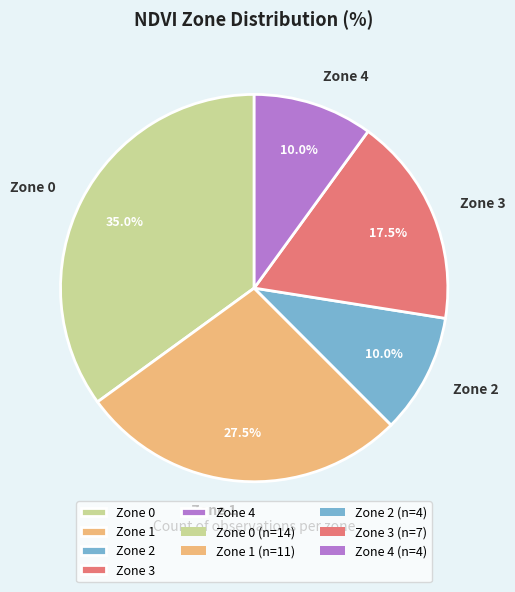

To the nearest percent, what is the difference between the largest and smallest slice percentages?

25%